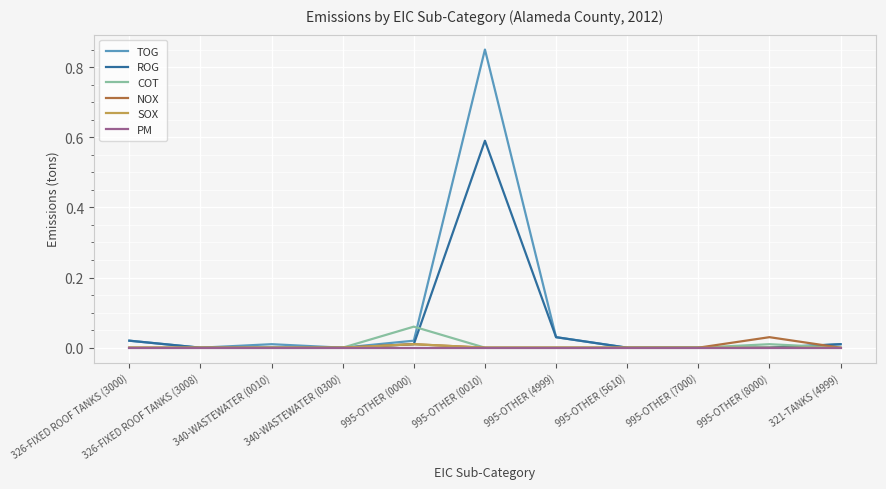

What position from the right is 326-FIXED ROOF TANKS (3000)?

11